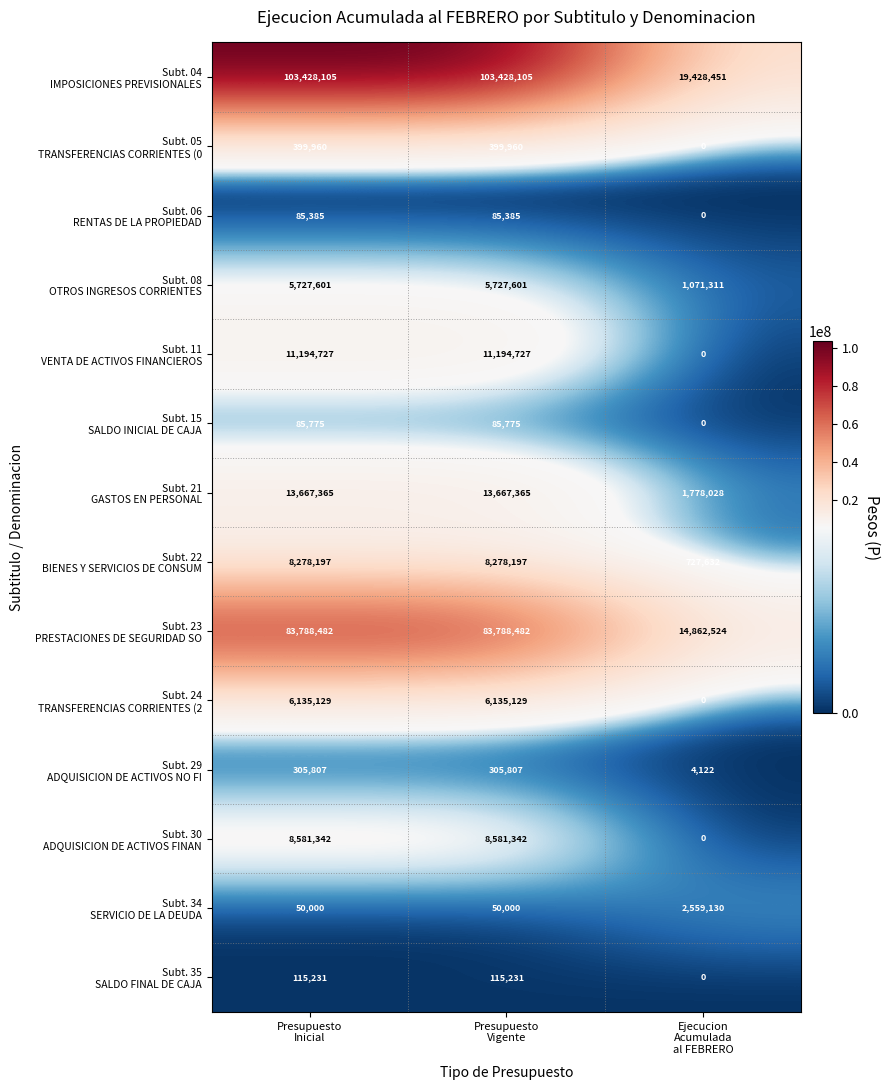

What is the greatest value displayed?

103428105